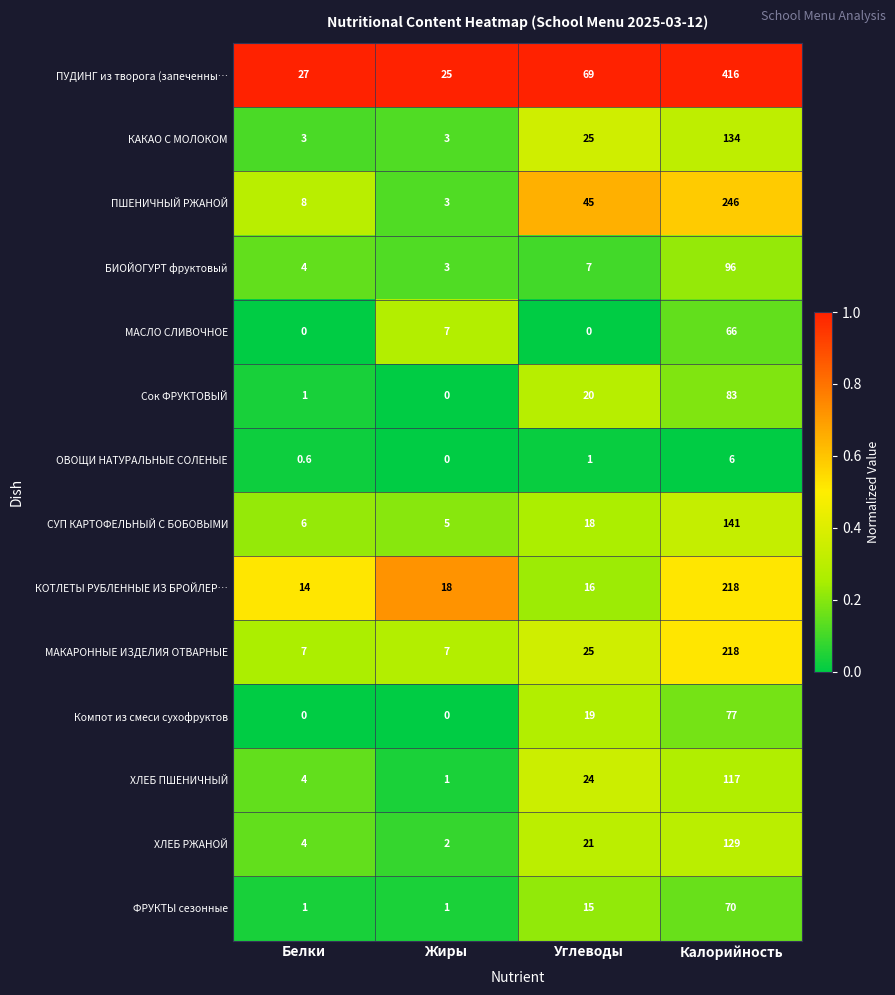

What is the spread (max minus min) of values at Калорийность?

410.0